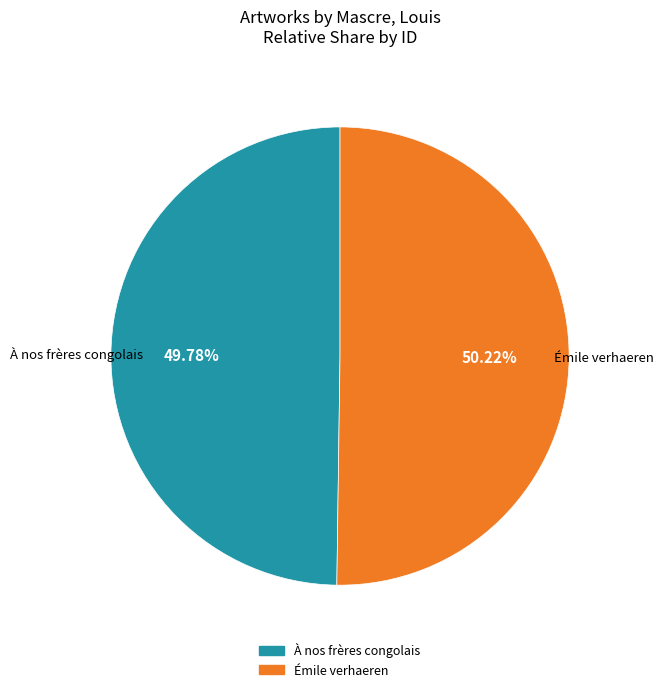

To the nearest percent, what portion does Émile verhaeren represent?

50%